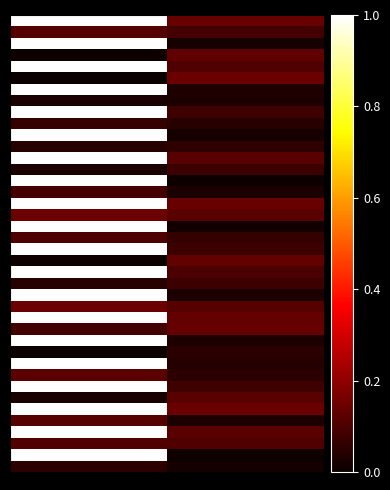

What is the maximum value shown in the chart?

1.0